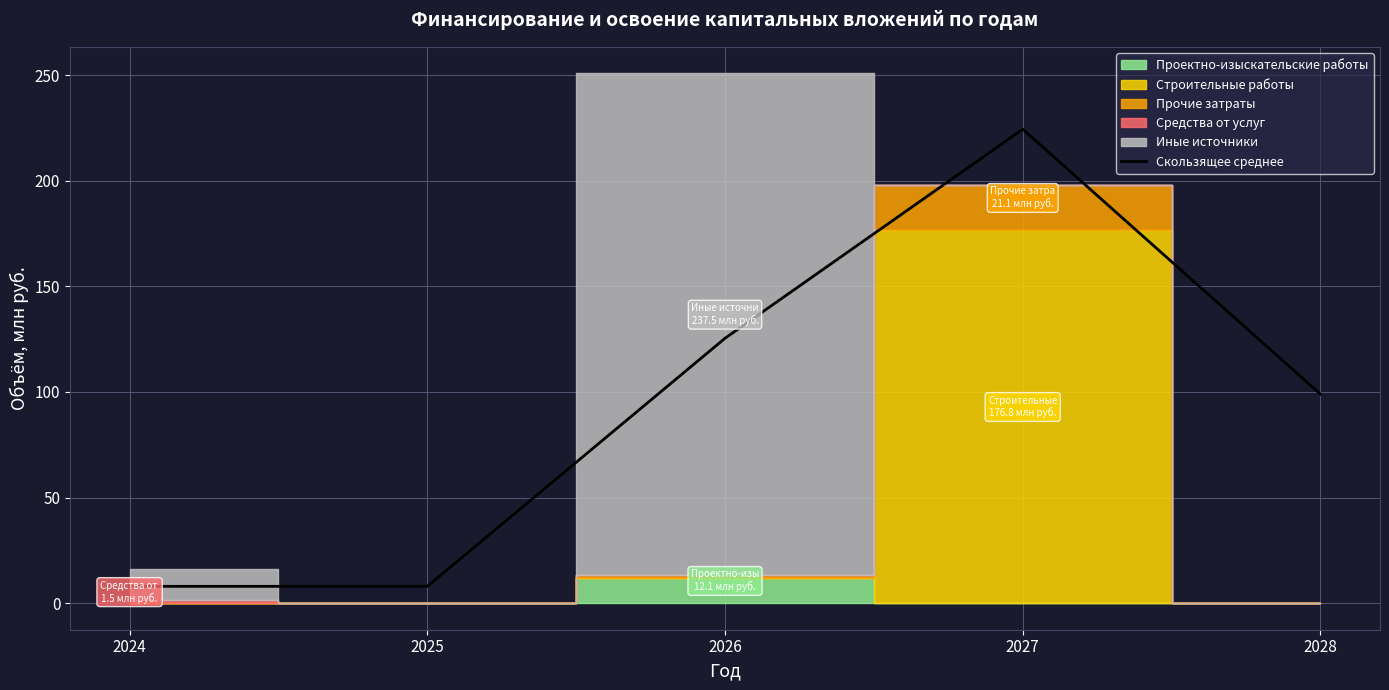

List the labels in order of value, largest first.

2027, 2026, 2028, 2024, 2025